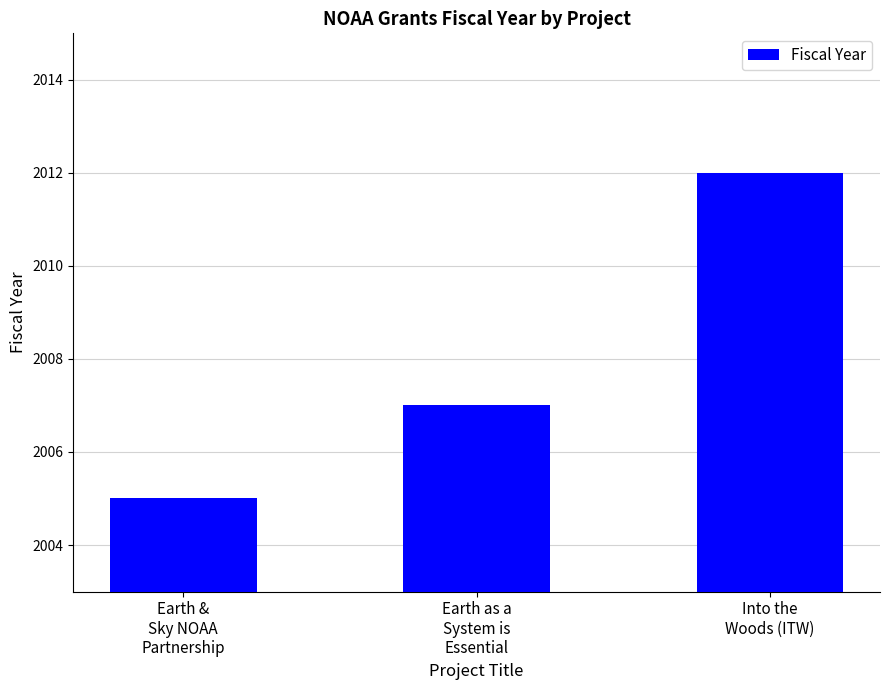

List the labels in order of value, largest first.

Into the
Woods (ITW), Earth as a
System is
Essential, Earth &
Sky NOAA
Partnership